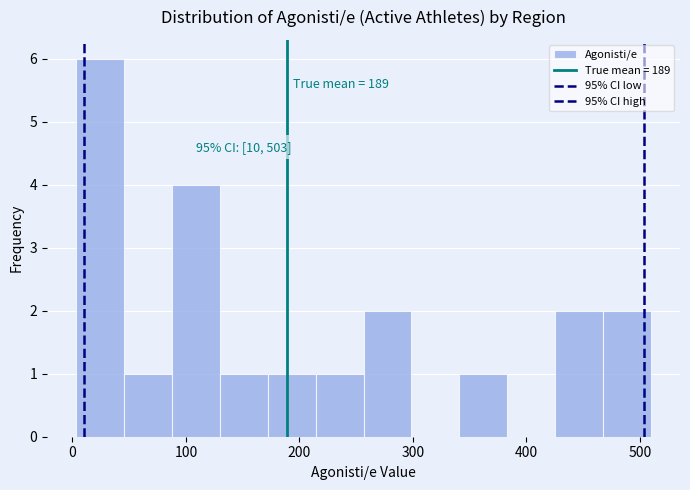

Which range on the x-axis has the tallest bar?

0 to 50